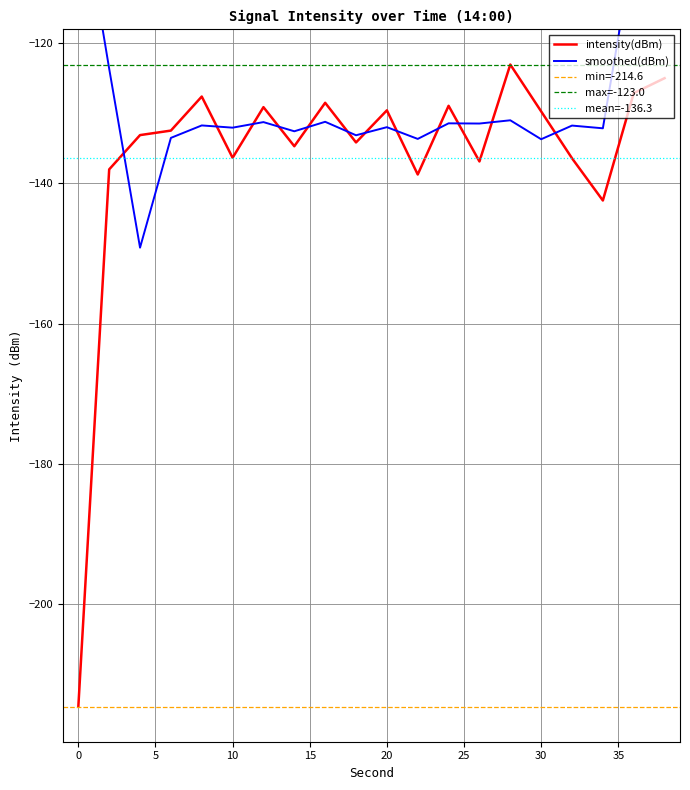

Rank the categories by value from highest to lowest.

28, 38, 36, 8, 16, 24, 12, 20, 30, 6, 4, 18, 14, 10, 32, 26, 2, 22, 34, 0